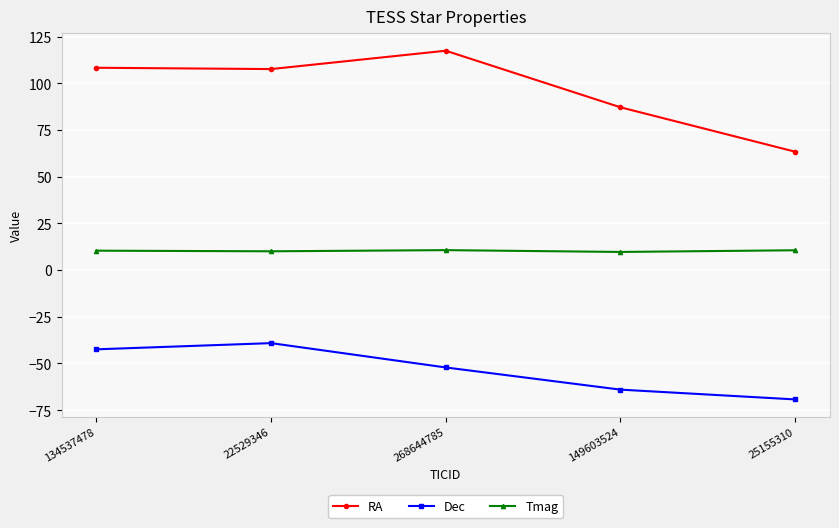

What is the label of the 1st point from the right?

25155310